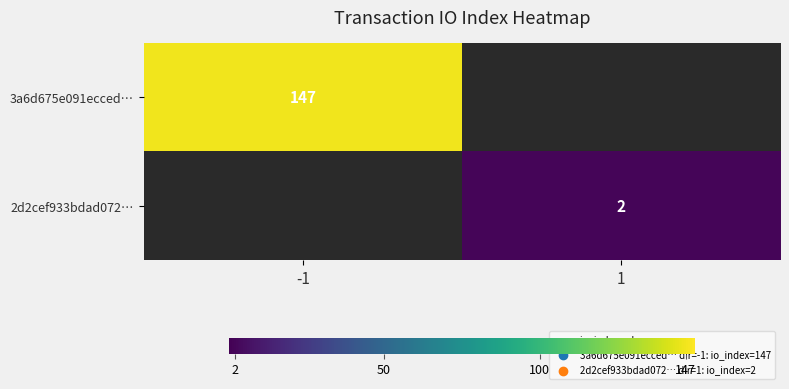

The 2d2cef933bdad072… series shows 2.0 at 1. True or false?

True